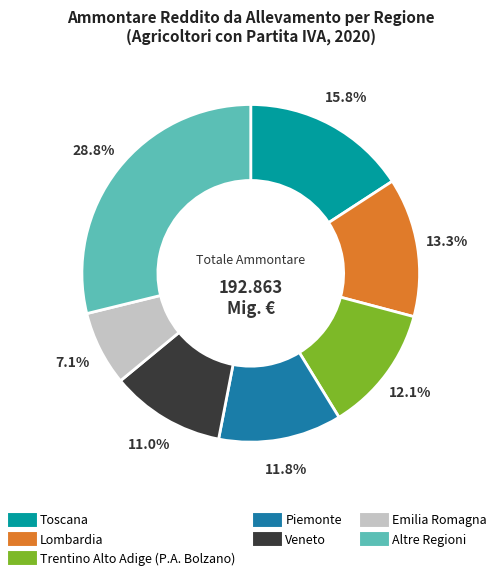

Is there any slice that represents more than half of the pie?

No